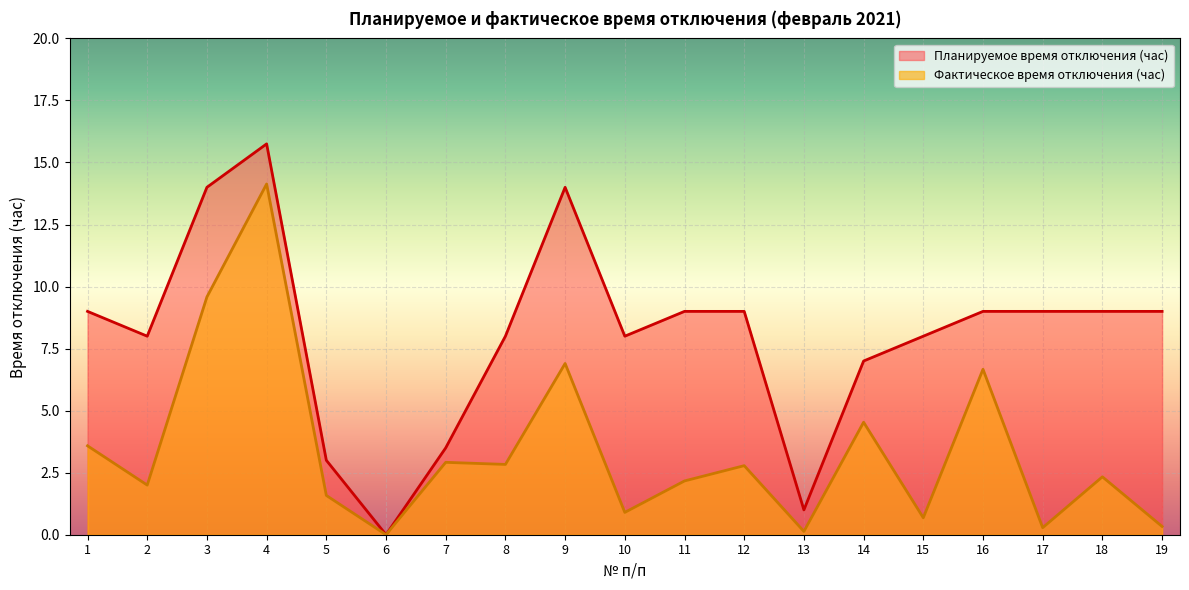

Reading right to left, extract all data points from this chart.

Планируемое время отключения (час): 9.0	9.0	9.0	9.0	8.0	7.0	1.0	9.0	9.0	8.0	14.0	8.0	3.5	0.0	3.0	15.8	14.0	8.0	9.0
Фактическое время отключения (час): 0.3	2.3	0.3	6.7	0.7	4.5	0.1	2.8	2.2	0.9	6.9	2.8	2.9	0.0	1.6	14.1	9.6	2.0	3.6